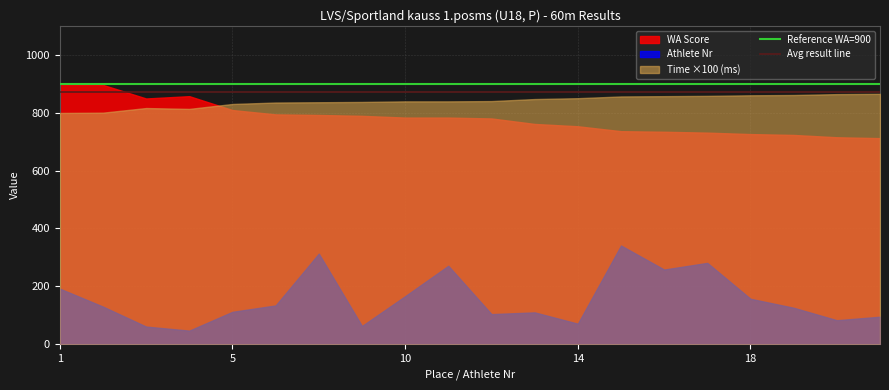

The value of WA Score at 1 is 1285.4. True or false?

False